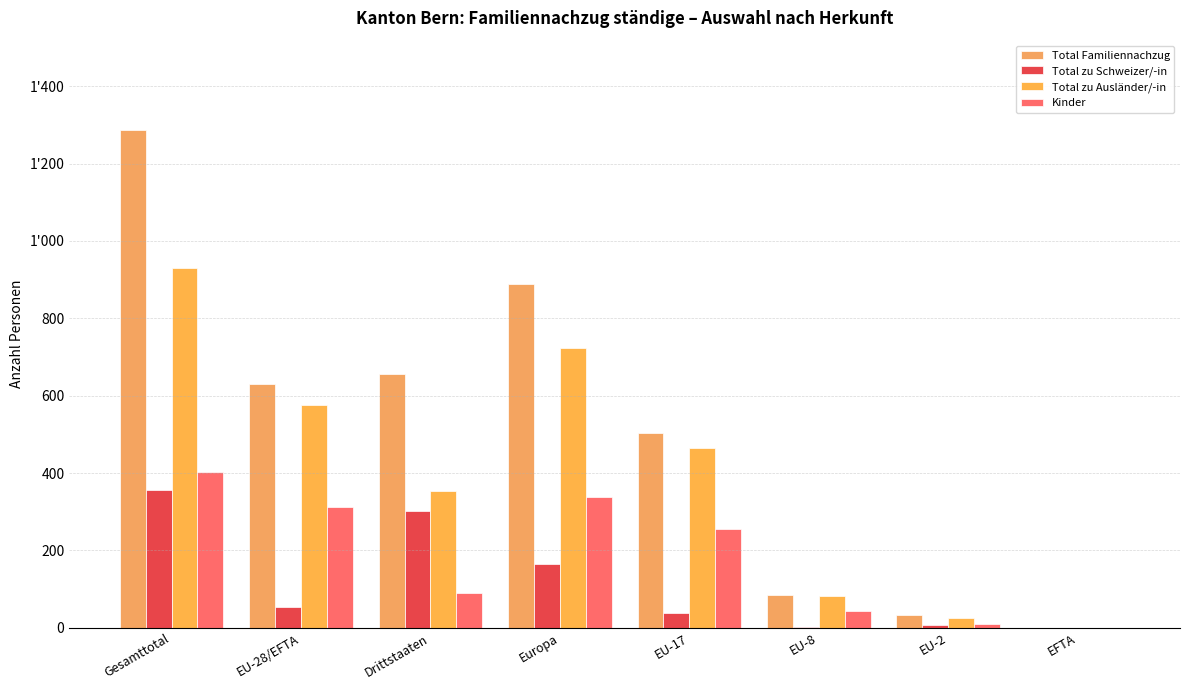

How many values in the Total zu Schweizer/-in series exceed 54?

3